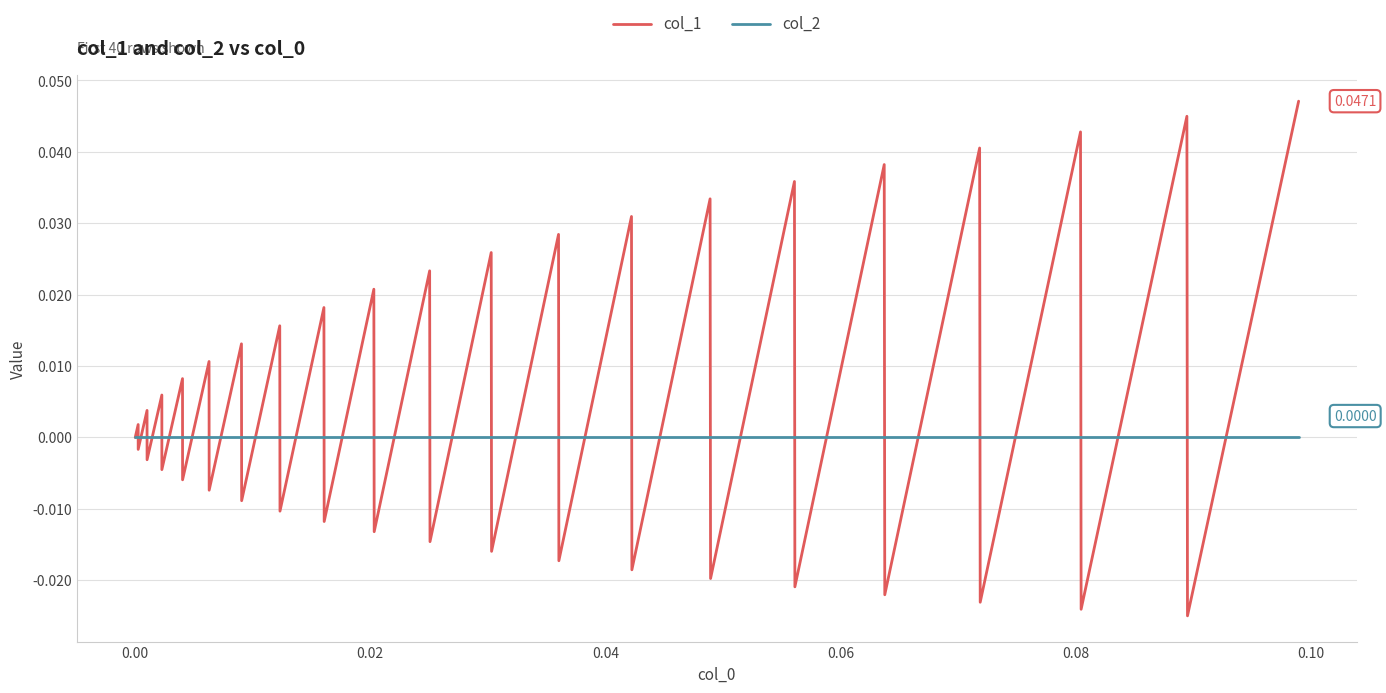

List the series in order of their overall mean, lowest first.

col_2, col_1